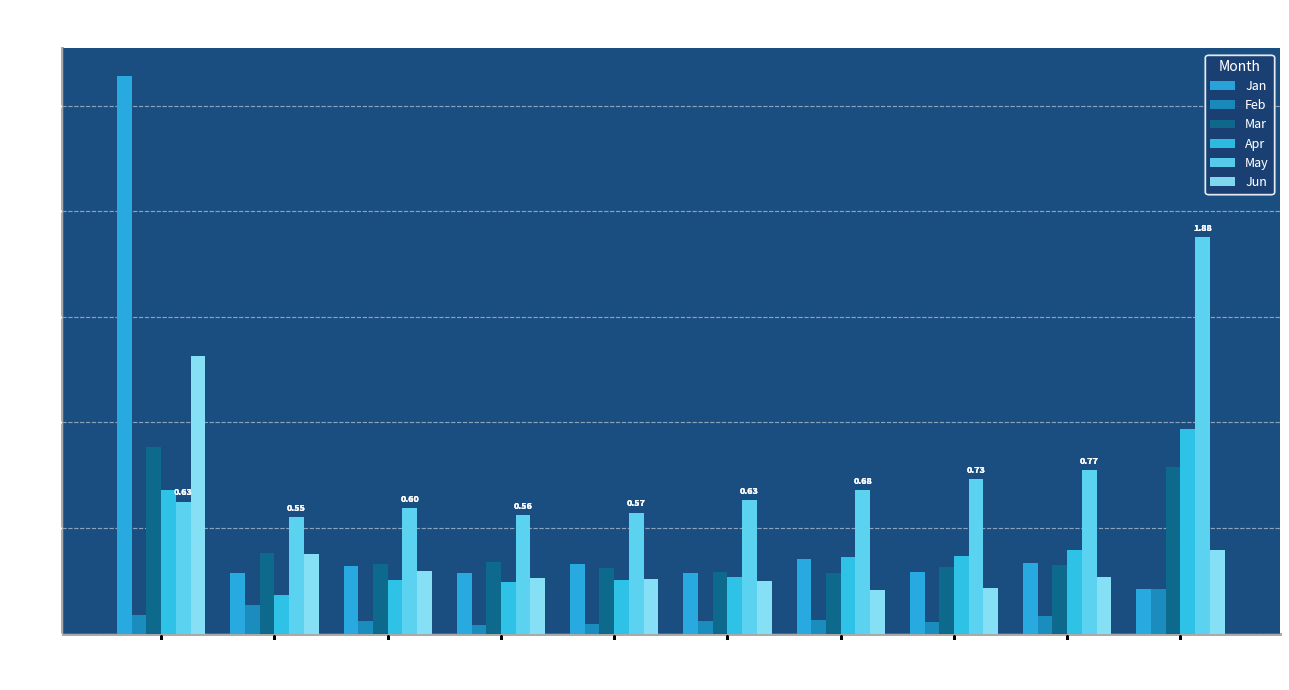

At which label is Feb closest to 0?

pct35